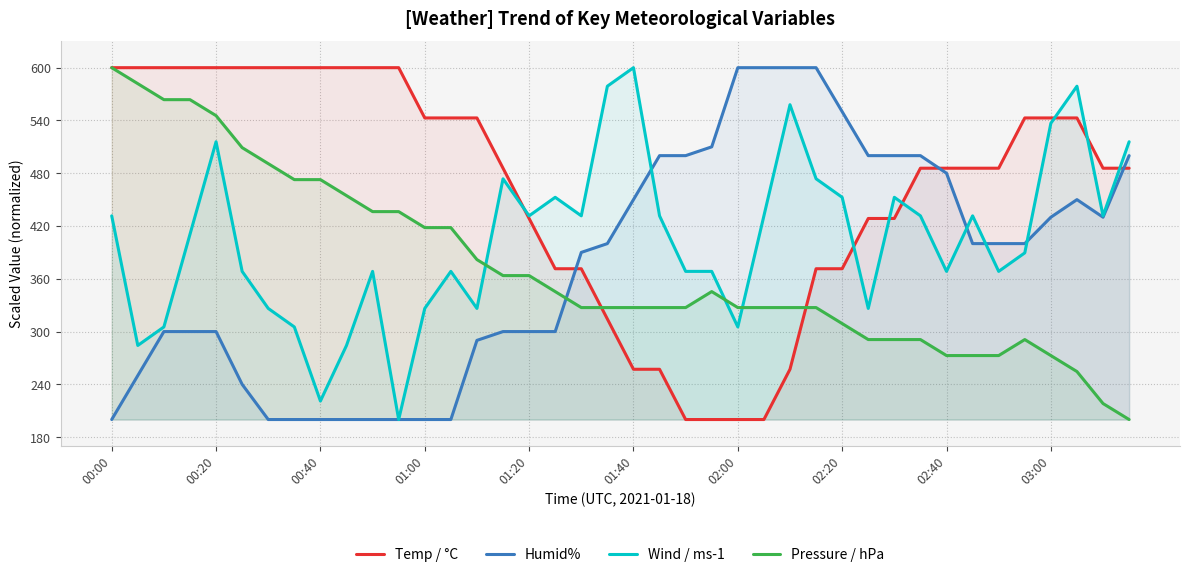

At how many categories does at least one series exceed 385?

40